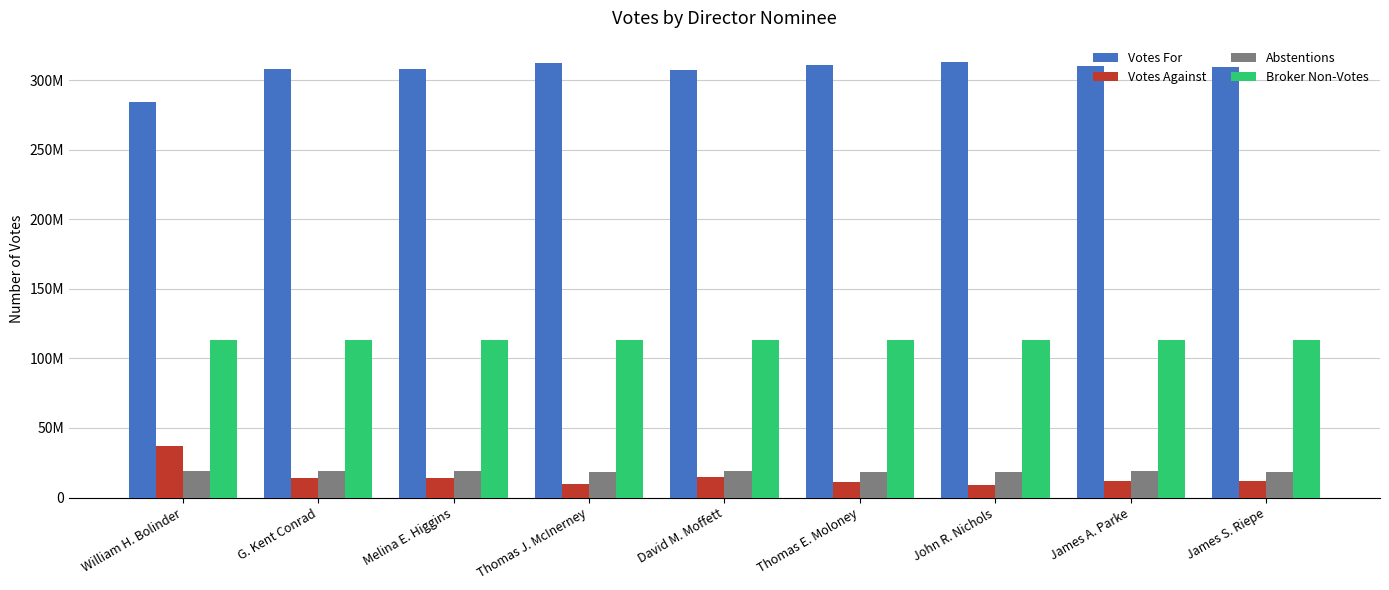

What is the label of the 3rd bar from the right?

John R. Nichols